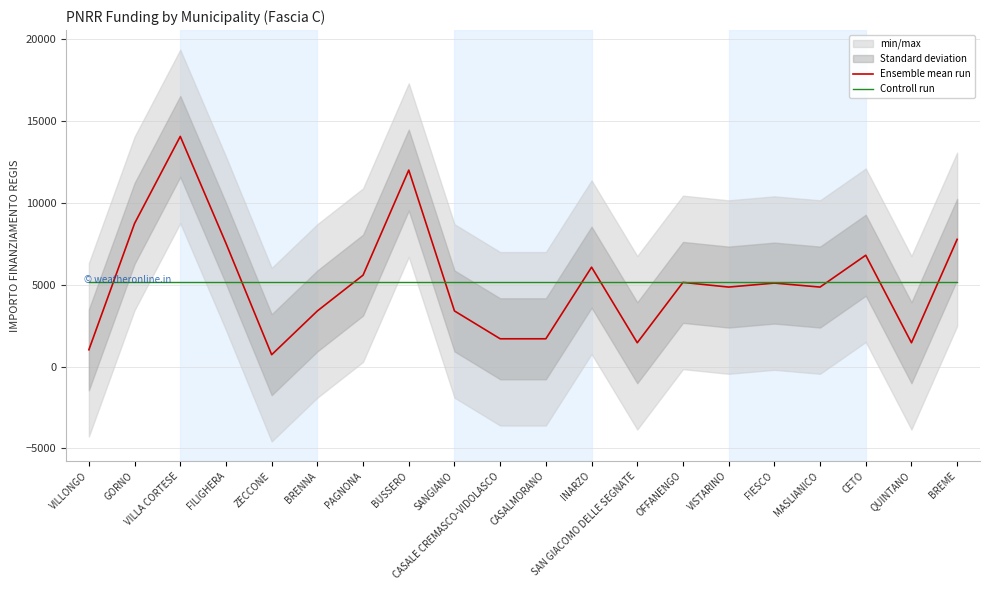

At which category does Ensemble mean run reach its first local valley?

ZECCONE